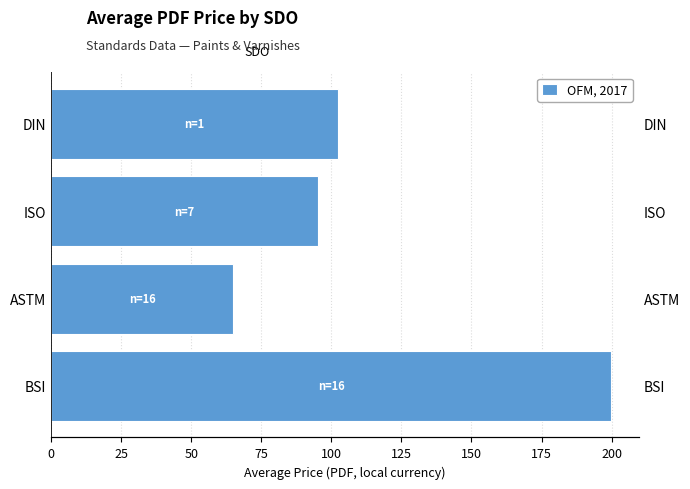

The value at DIN is 162.0. True or false?

False